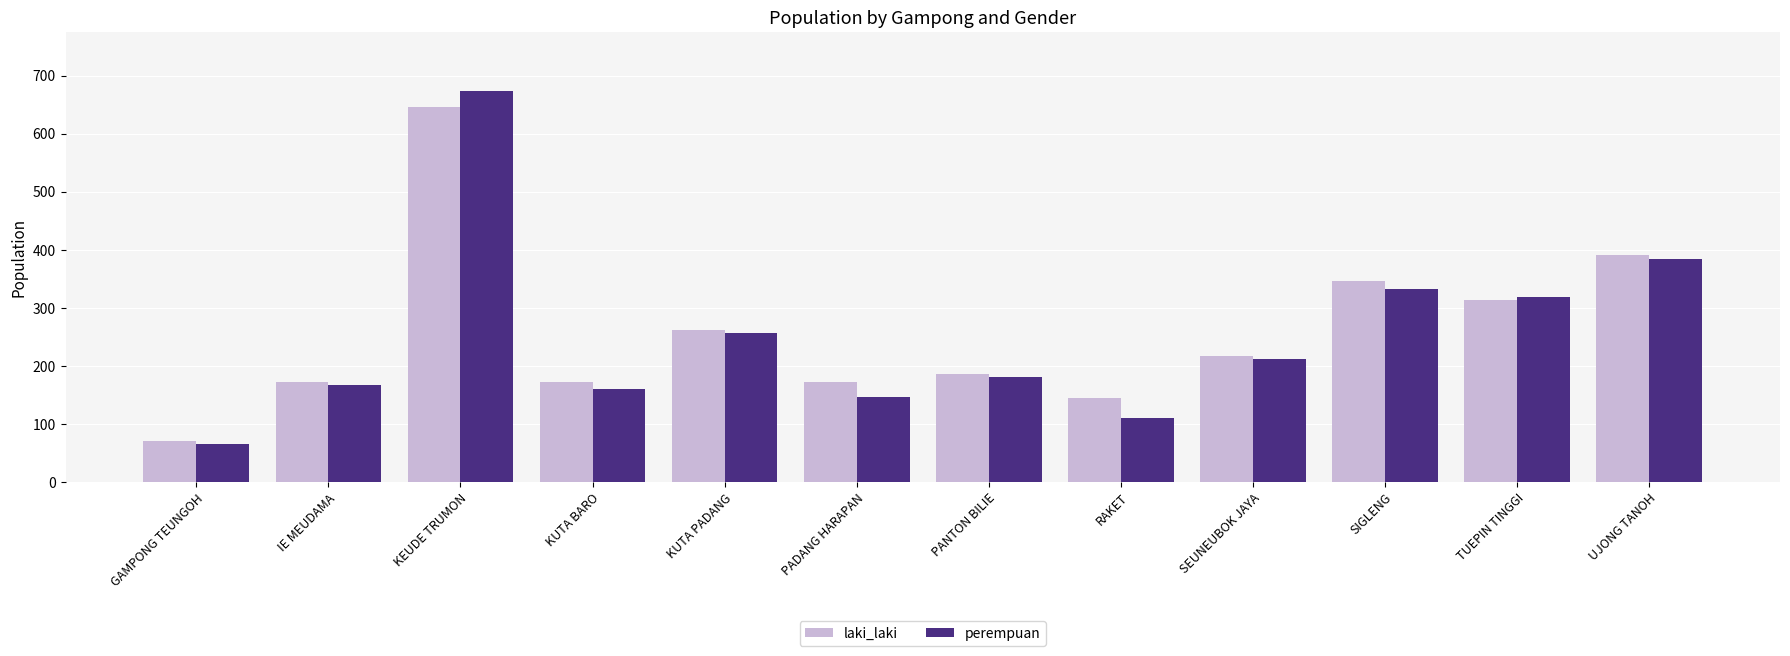

At which category is the sum across all series the highest?

KEUDE TRUMON